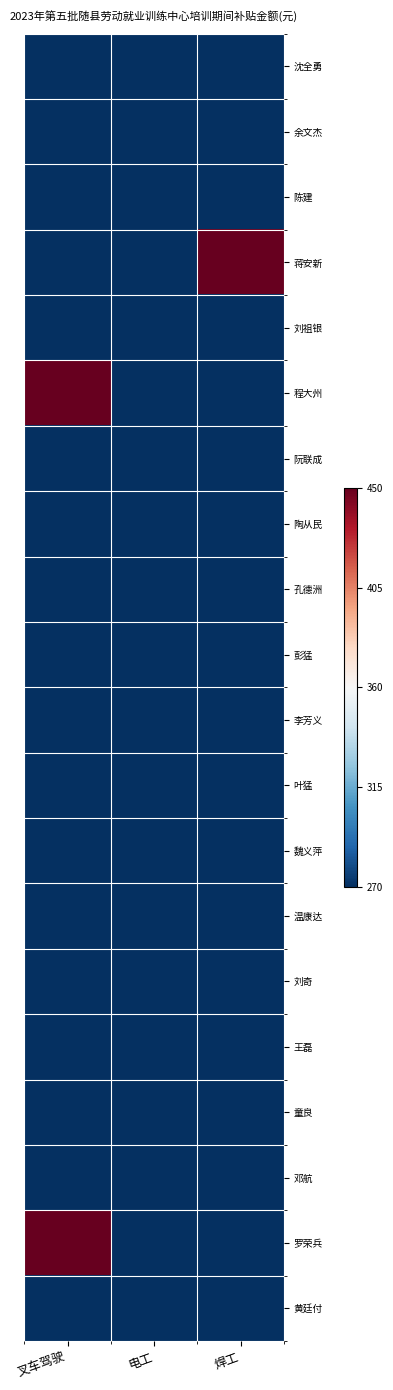

What is the minimum value shown in the chart?

-1